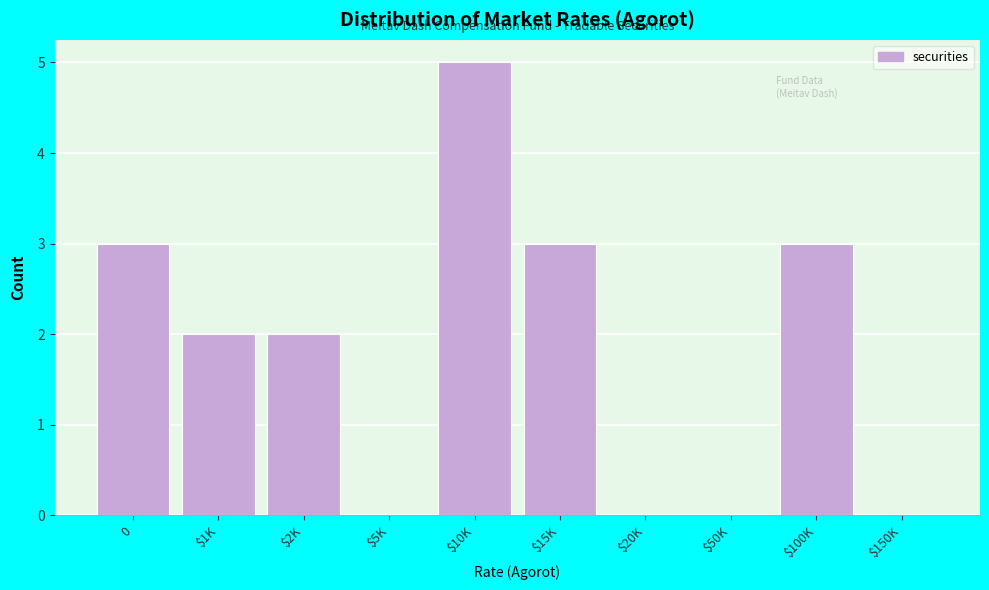

Which category has the highest value across all series?

$10K